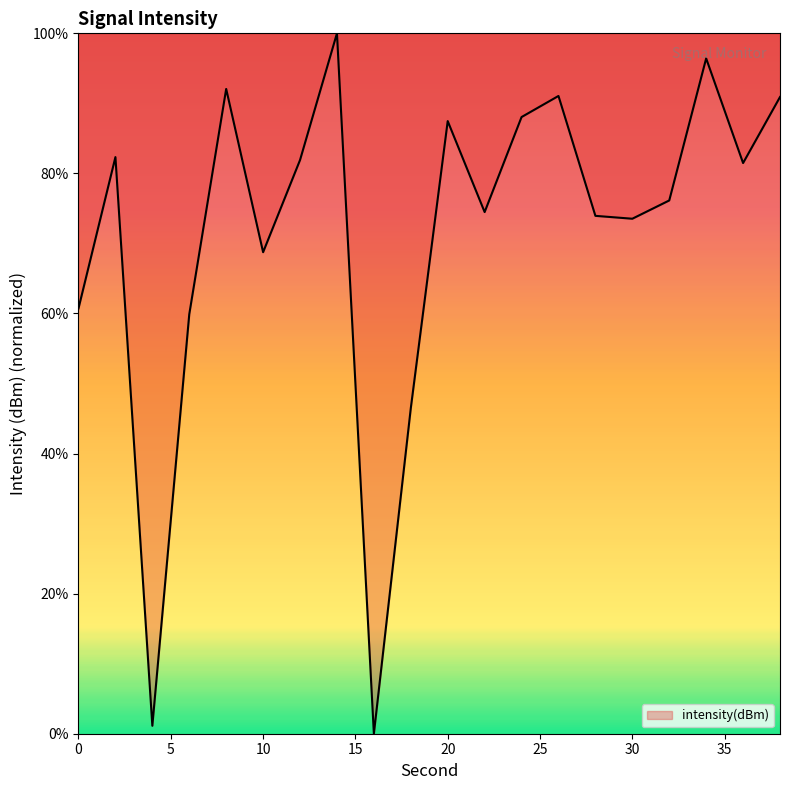

What is the greatest value displayed?

100.0